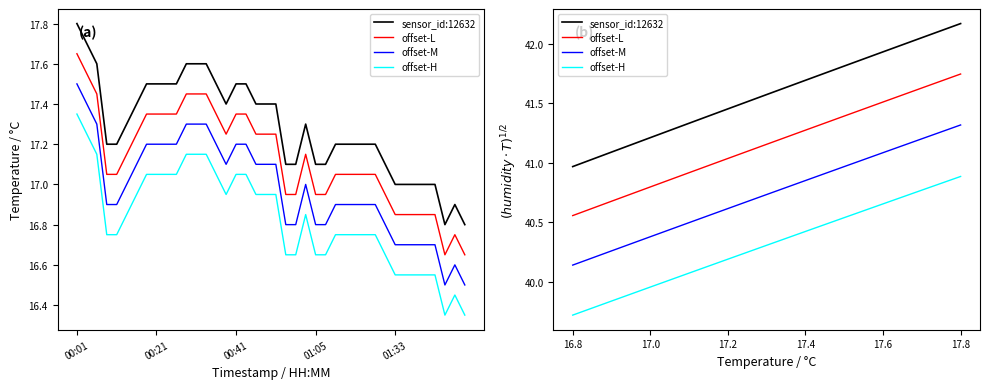

Between 01:44 and 00:54, which is larger?

00:54